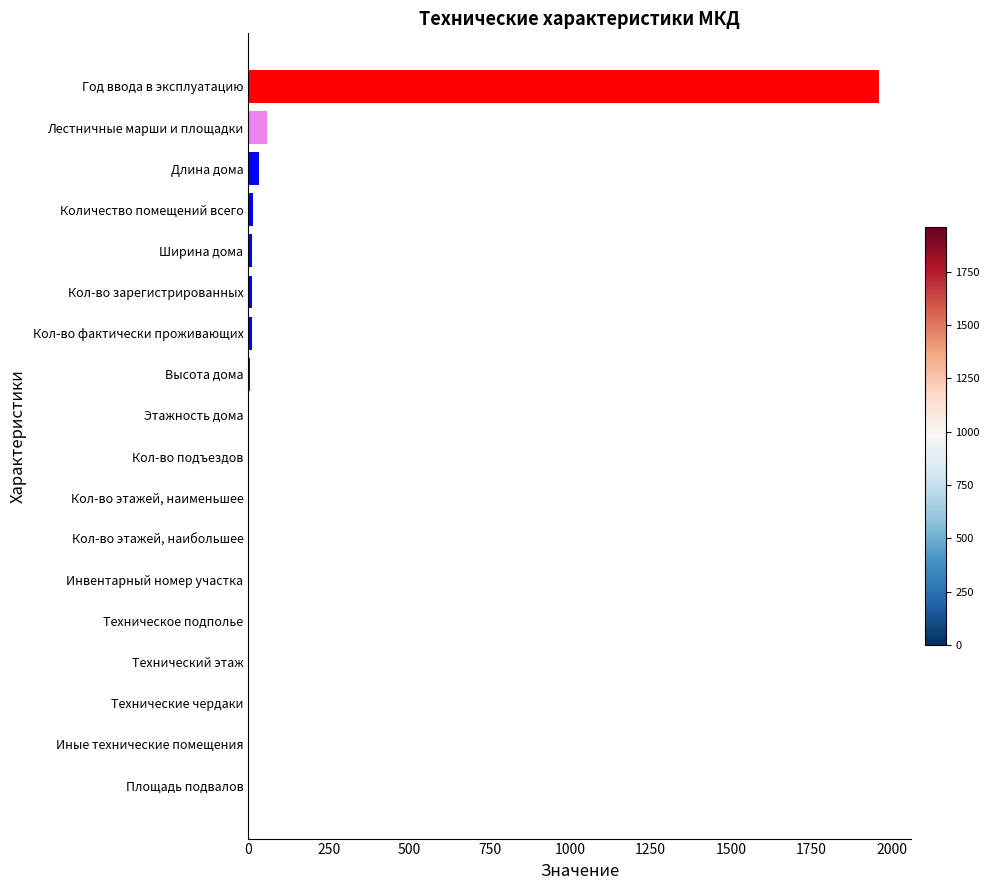

The chart shows a value of 0.0 at Технический этаж. True or false?

True